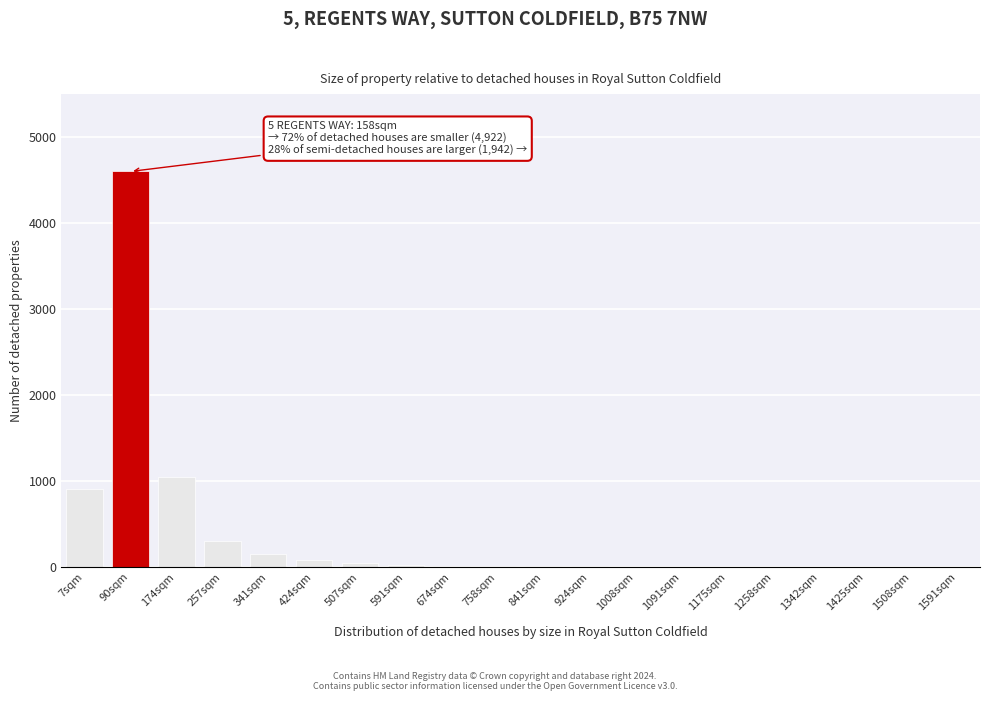

What is the sum of all values?

7194